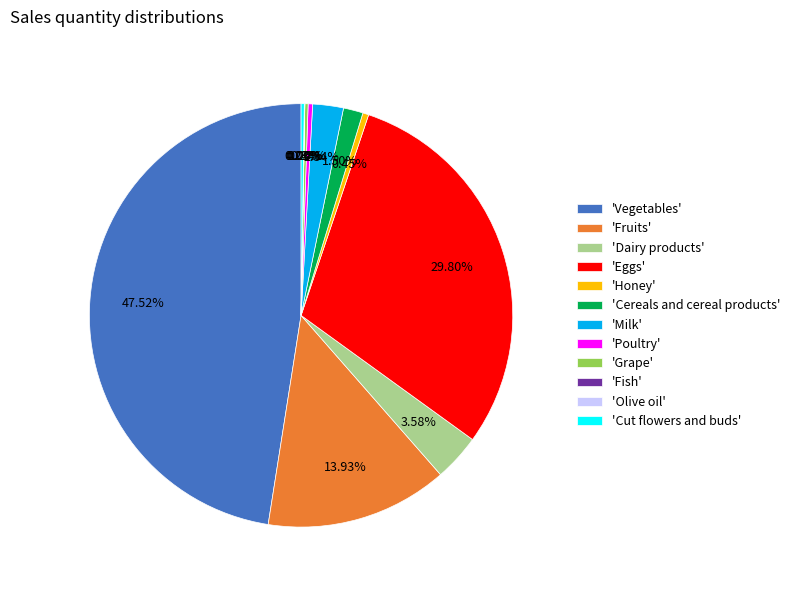

Is the sum of 'Dairy products' and 'Eggs' greater than half?

No